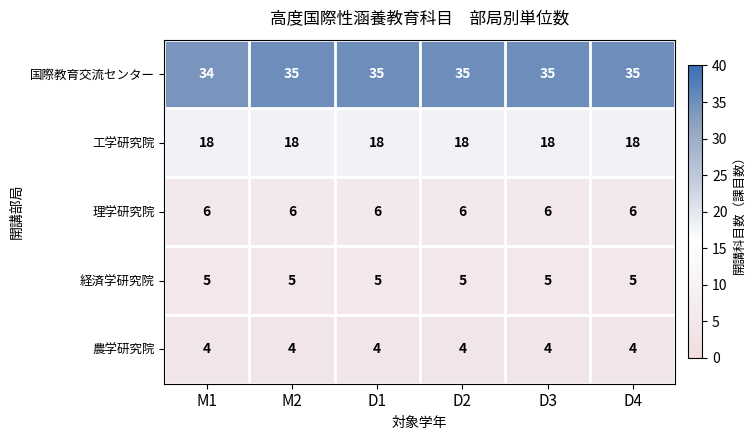

Count the number of data series in this chart.

5